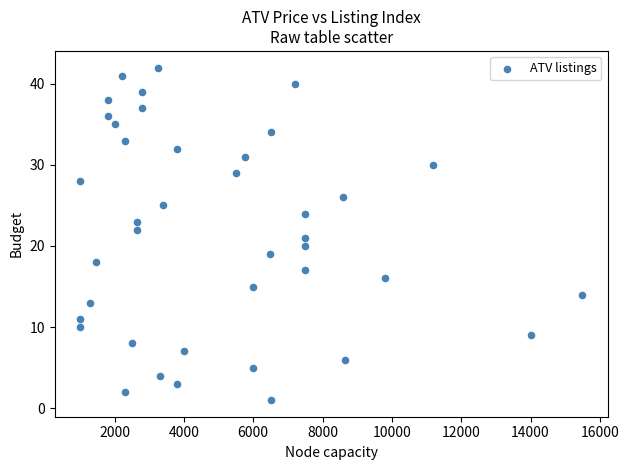

What is the range of Y values (max minus min)?

41